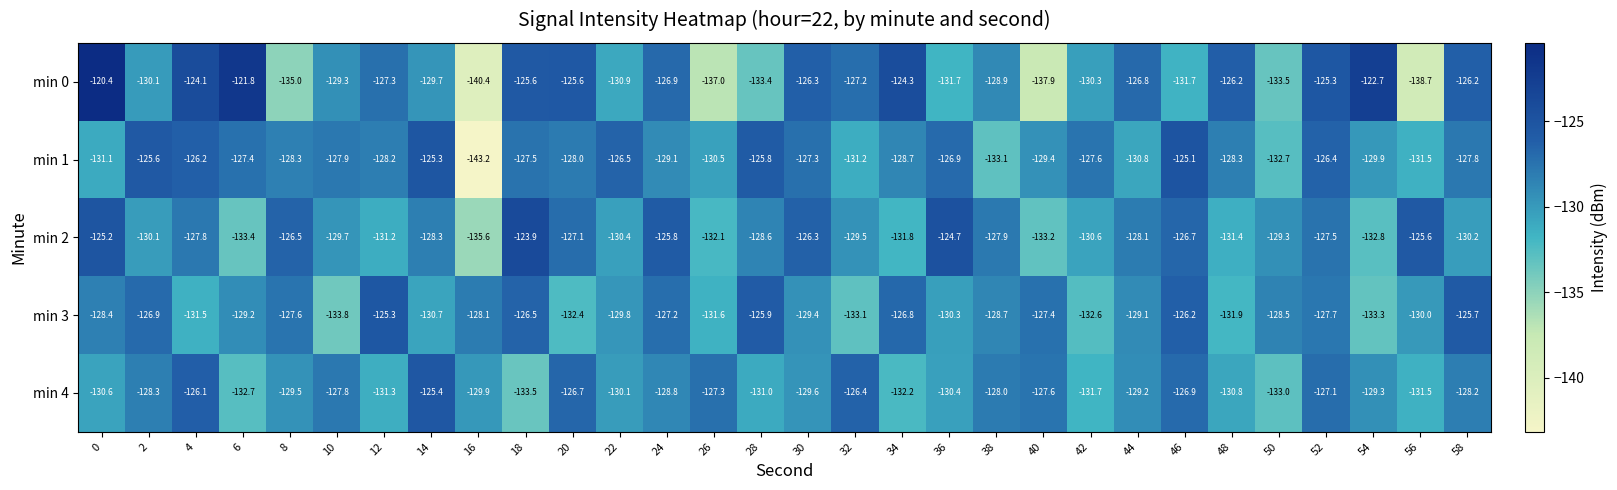

What is the difference between the maximum and minimum values in the min 0 series?

20.0